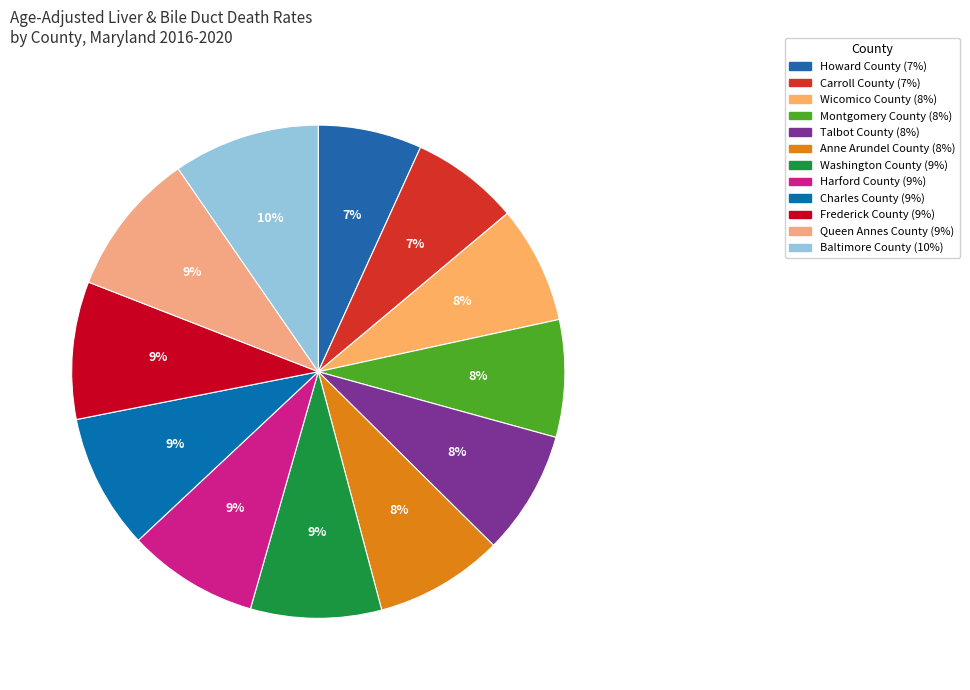

Which category has the smallest portion of the pie?

Howard County